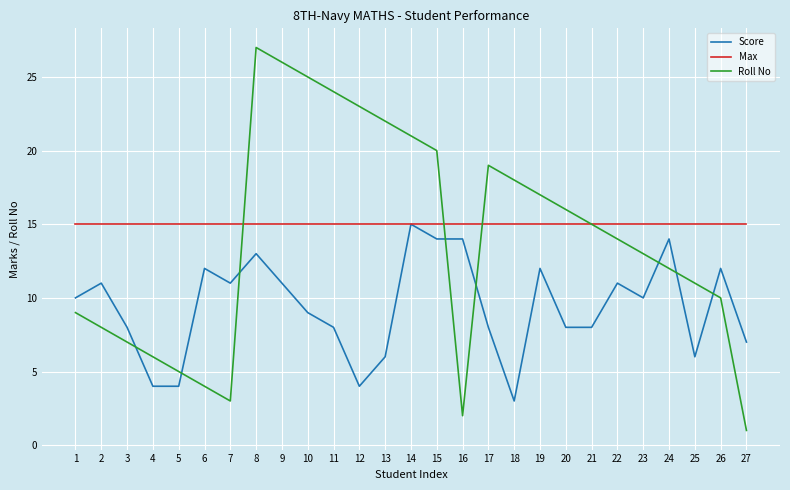

What value does the Score series have at 17?

8